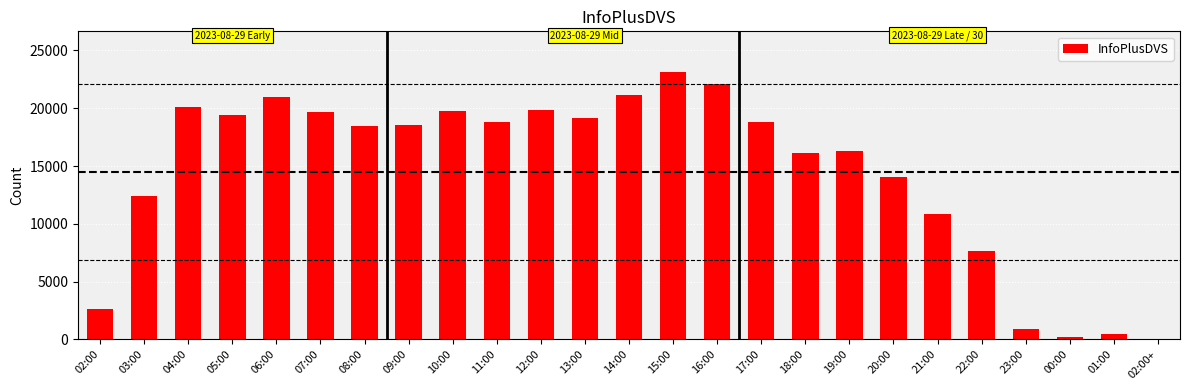

Between 10:00 and 13:00, which is larger?

10:00